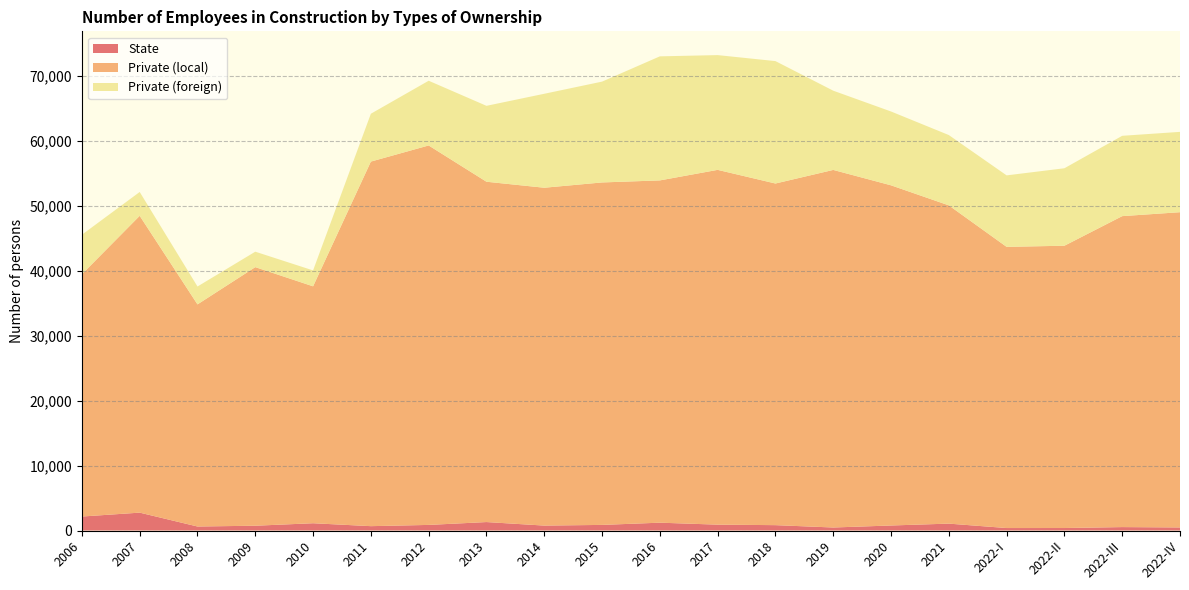

Reading left to right, what are all the values shown in this chart?

State: 2151	2750	615	736	1118	669	860	1300	757	861	1204	901	824	462	771	1059	379	382	525	470
Private (local): 37280	45674	34179	39791	36456	56100	58389	52369	51988	52698	52669	54594	52571	55023	52346	48973	43268	43439	47850	48510
Private (foreign): 6083	3668	2752	2377	2449	7363	9960	11680	14458	15514	19089	17659	18836	12194	11360	10819	11000	11921	12361	12362